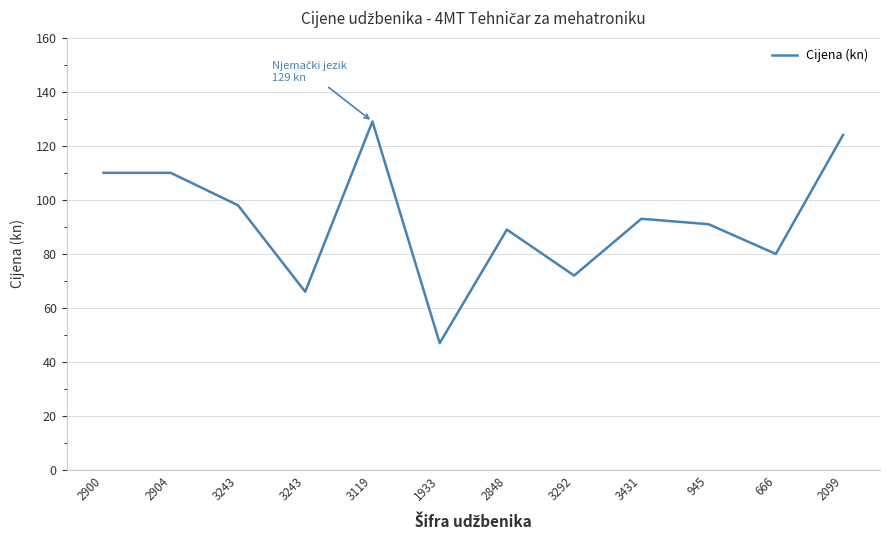

How many points are lower than both their immediate neighbors (excluding endpoints)?

4